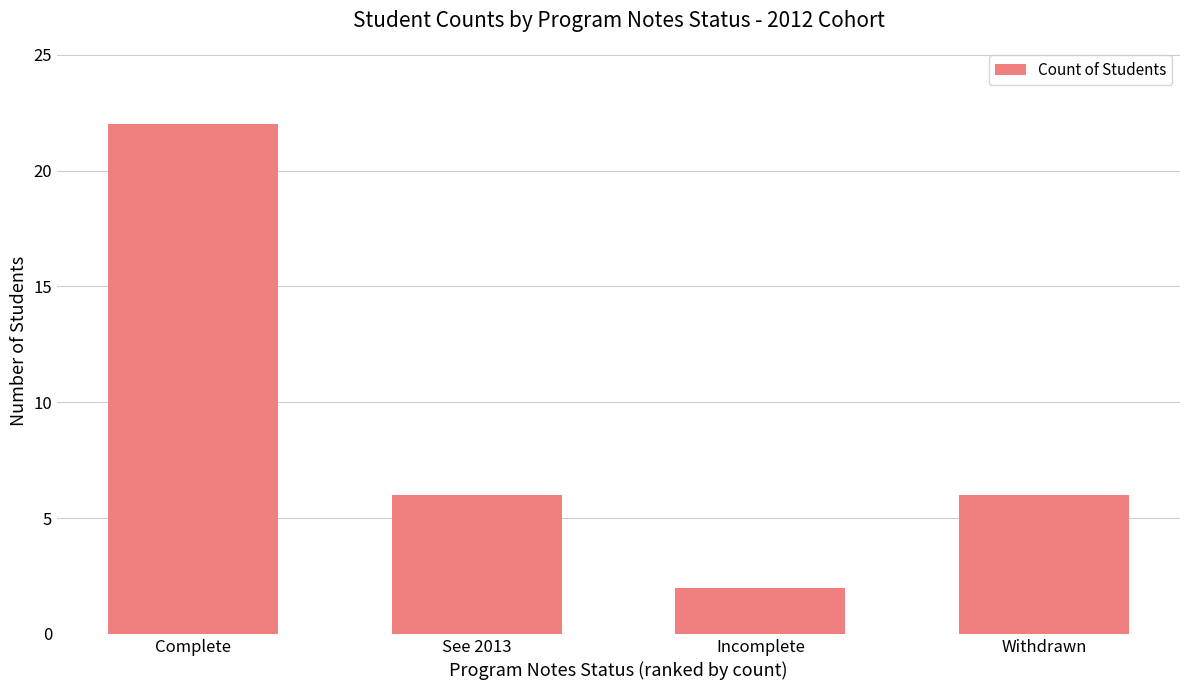

Approximately how many times larger is the value at See 2013 compared to Withdrawn?

1.0